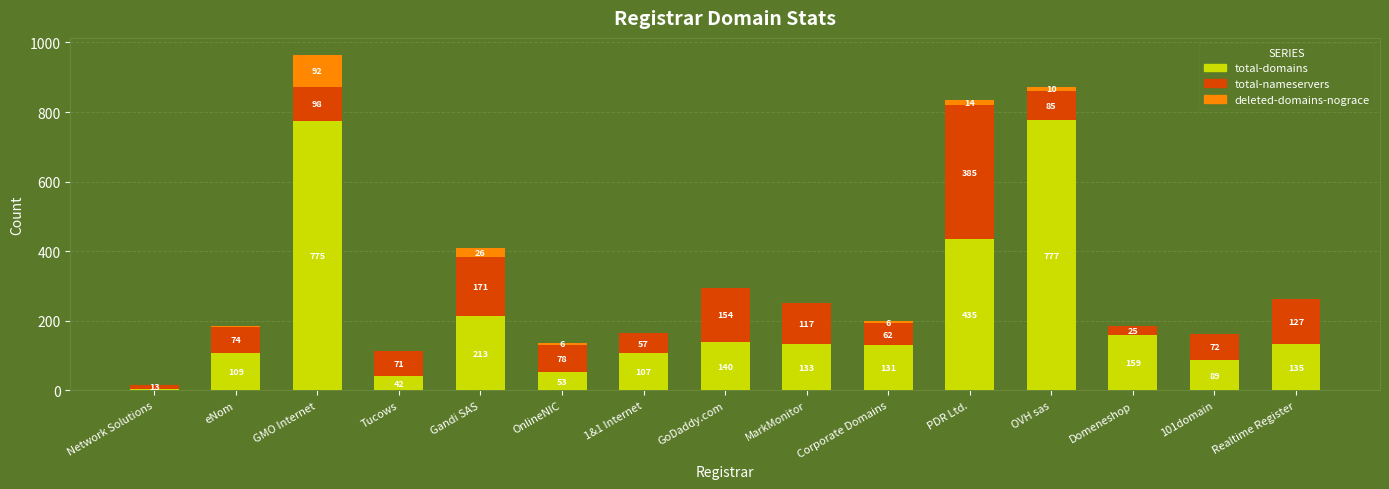

What is the maximum value for total-domains?

777